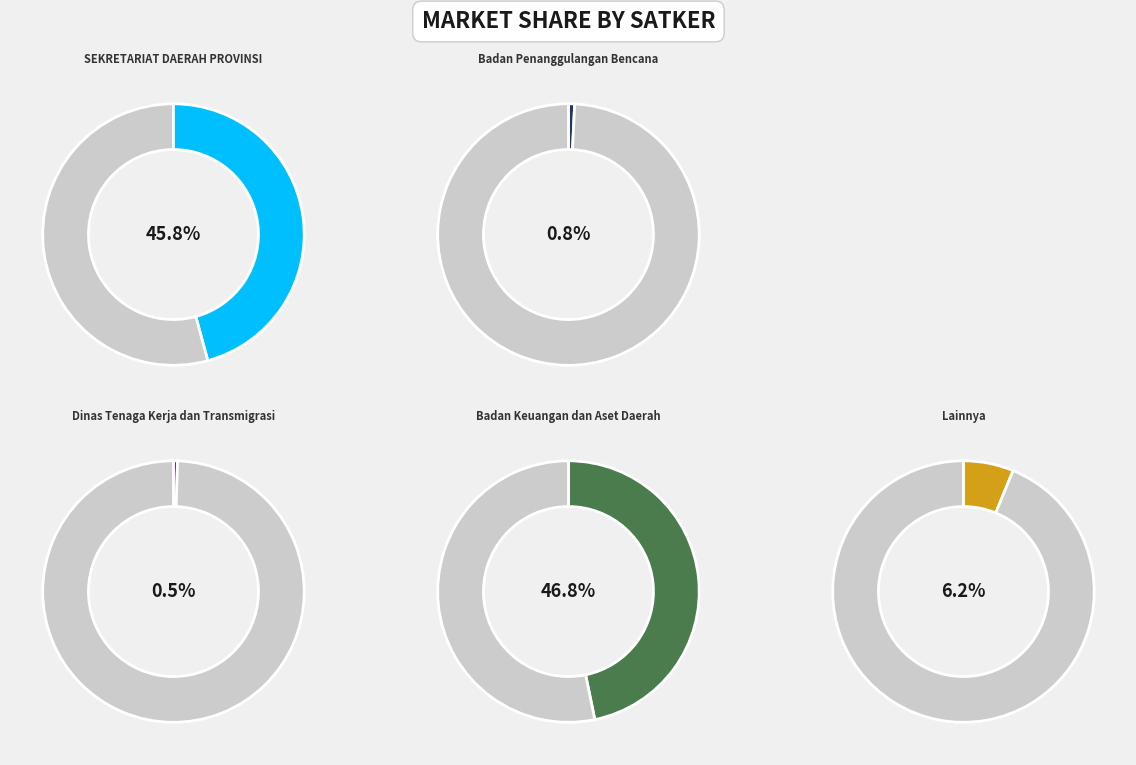

Does Badan Keuangan (Perjalanan 2) represent more than half of the total?

No